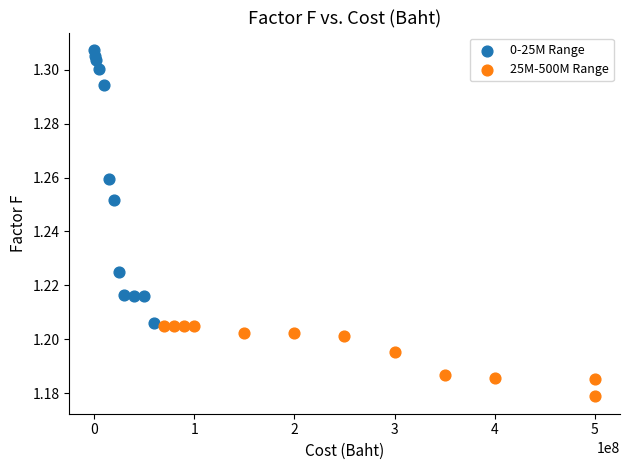

Which series reaches the maximum Y coordinate?

0-25M Range